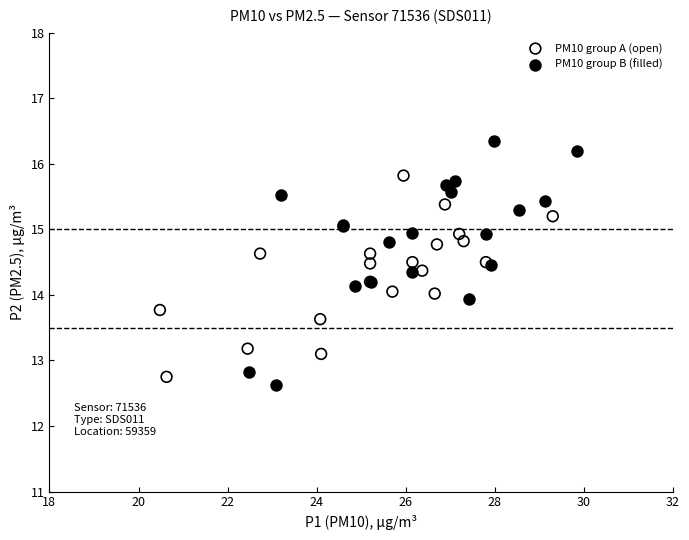

Which series contains the highest Y value?

PM10 group B (filled)